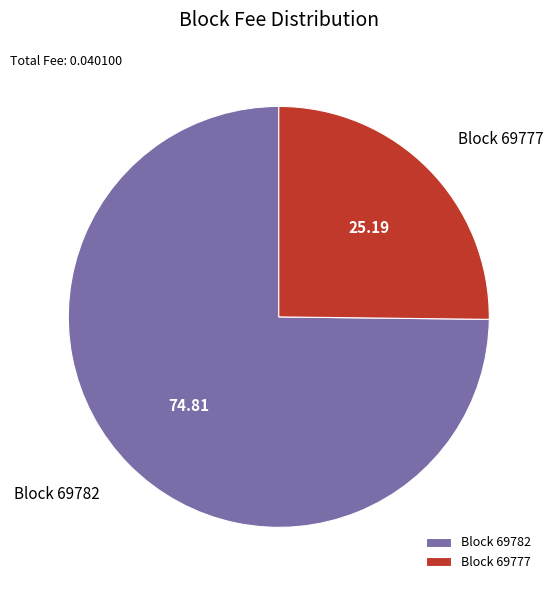

What is the ratio of the value at Block 69777 to the value at Block 69782?

0.3